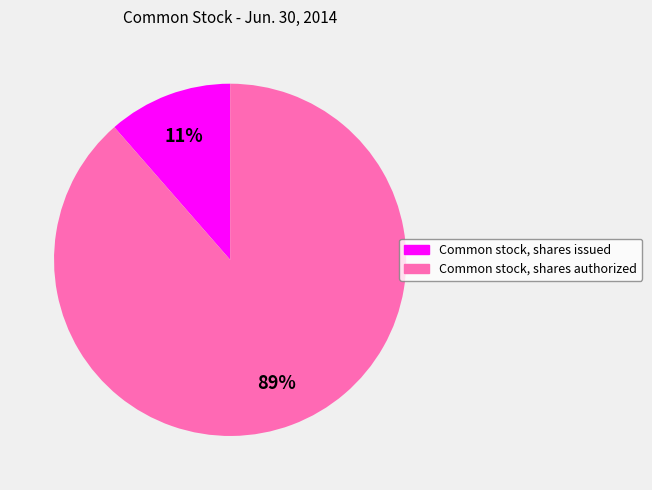

To the nearest percent, what portion does Common stock, shares authorized represent?

89%